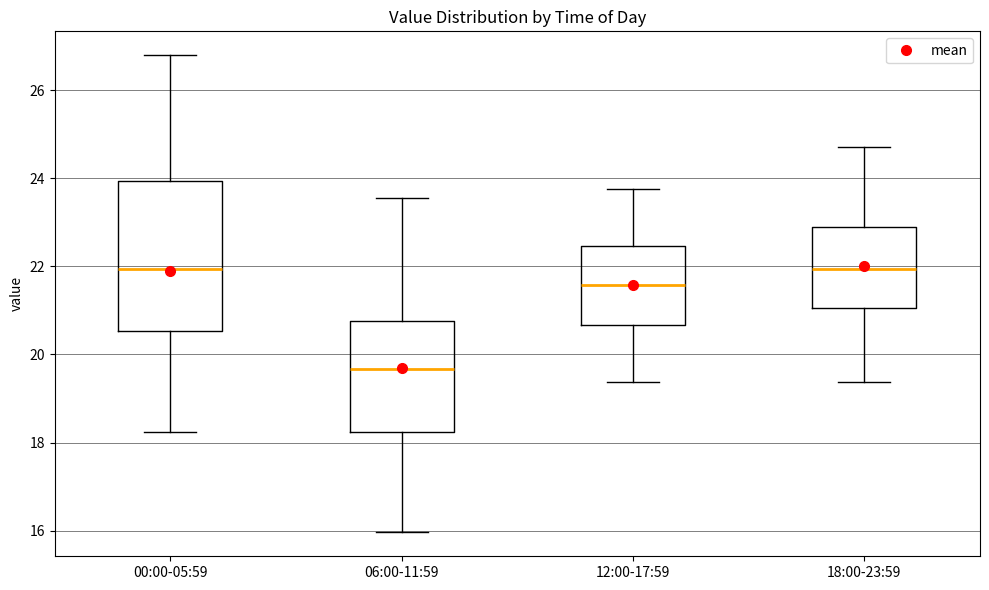

Reading left to right, read every box against the y-axis: the position of its median line, the range the box covers, and the ends of its whiskers. The values are not printed on the chart, so give them approximately, as read against the axis.

00:00-05:59: median 22.0, box 20.6 to 24.0, whiskers 18.2 to 26.8
06:00-11:59: median 19.6, box 18.2 to 20.8, whiskers 16.0 to 23.6
12:00-17:59: median 21.6, box 20.6 to 22.4, whiskers 19.4 to 23.8
18:00-23:59: median 22.0, box 21.0 to 22.8, whiskers 19.4 to 24.8